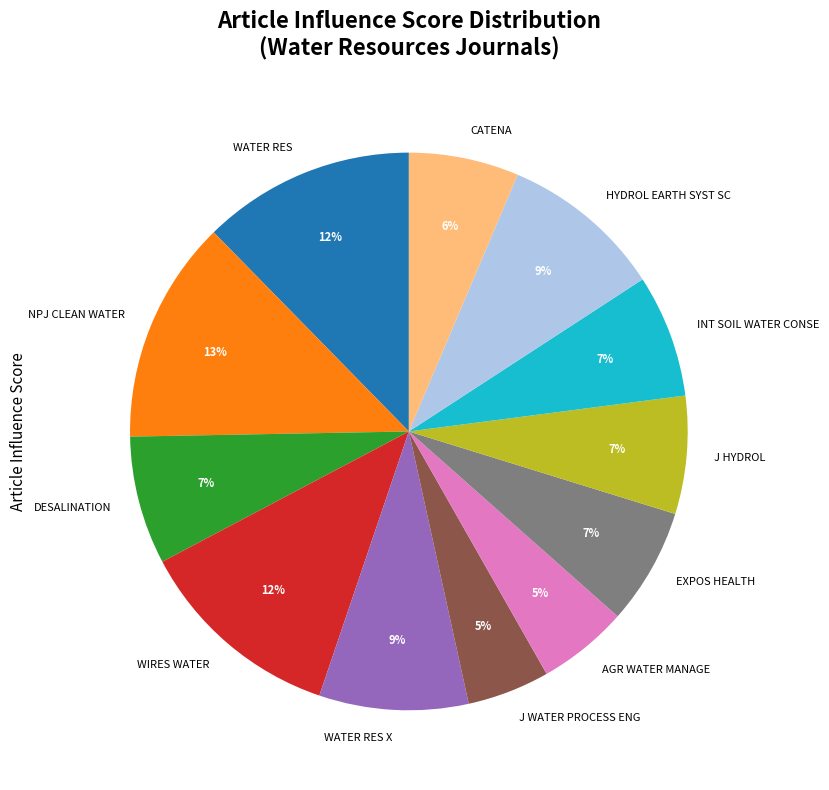

How many slices are in this pie chart?

12